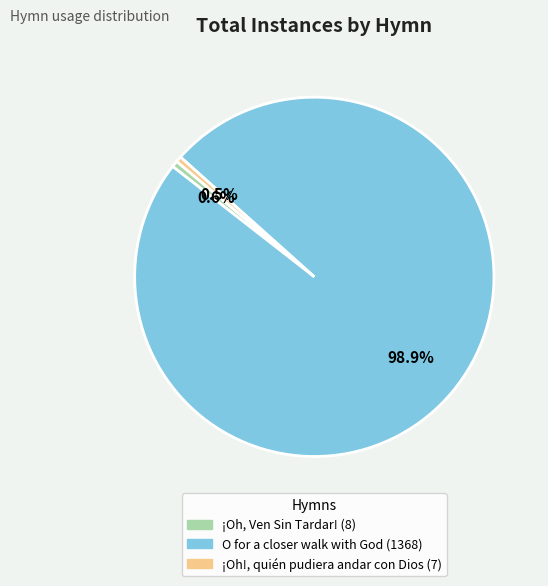

How much of the chart is everything except O for a closer walk with God?

1.1%